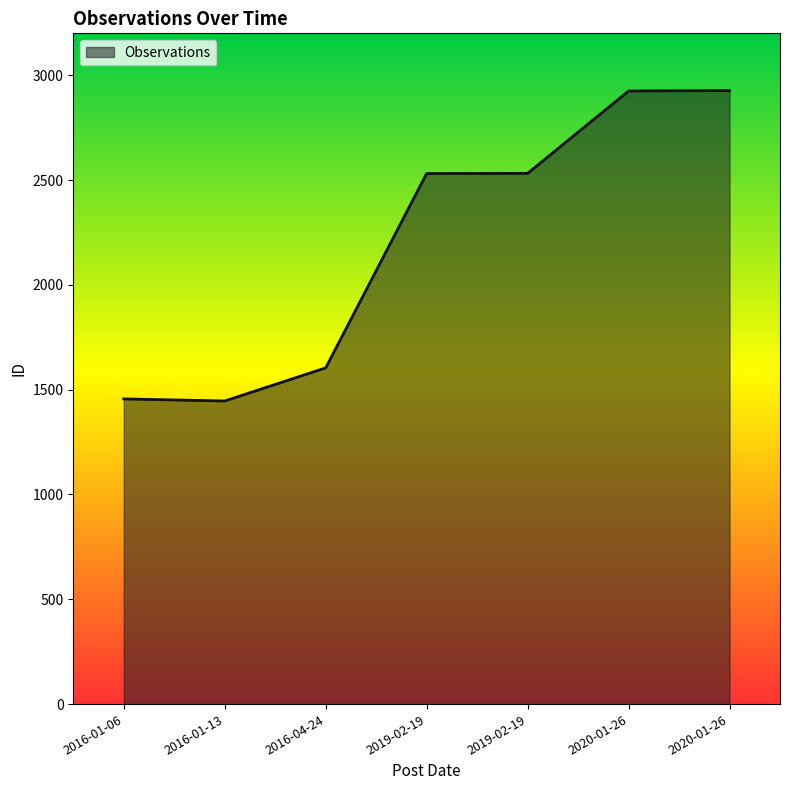

How many categories are shown in the chart?

7